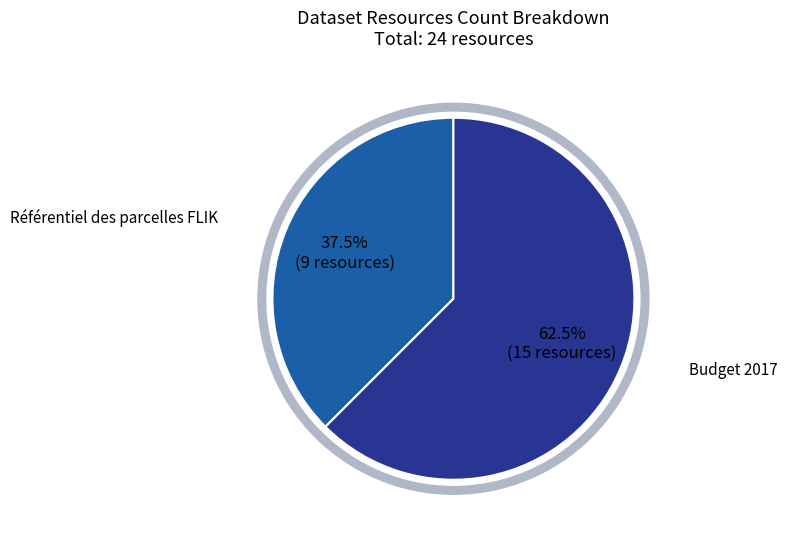

Which slice represents more than half of the pie?

Budget 2017